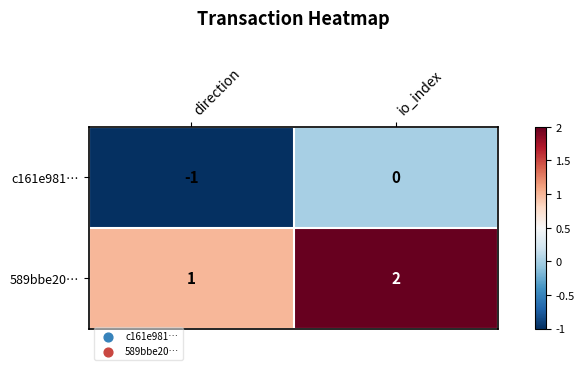

What is the maximum value shown in the chart?

2